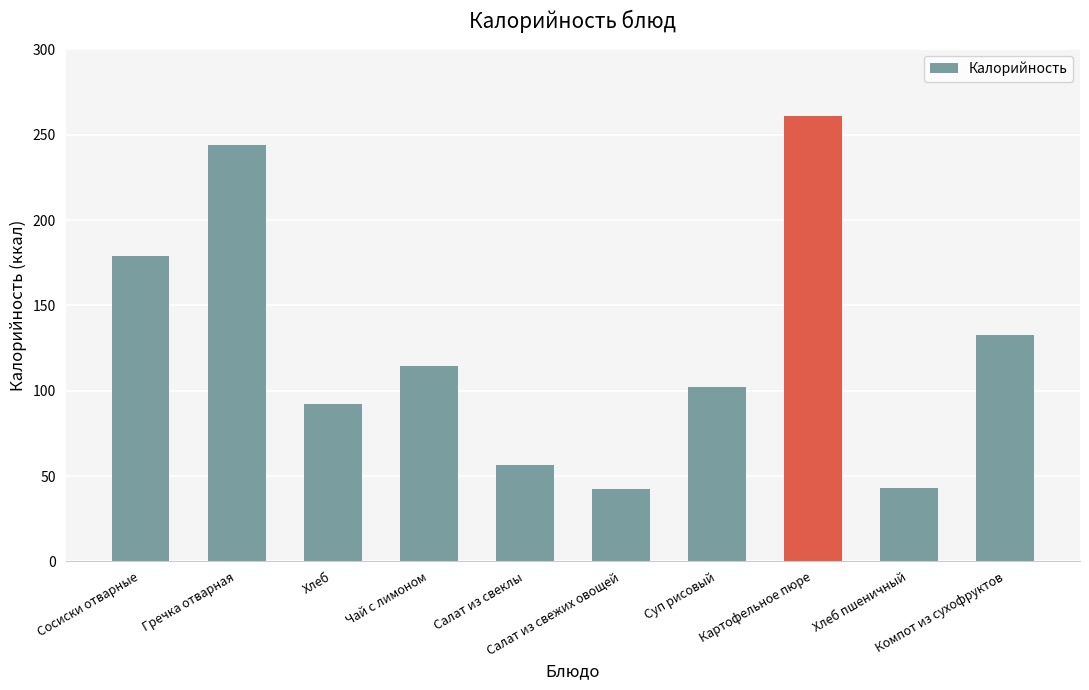

Which has a higher value, Компот из сухофруктов or Картофельное пюре?

Картофельное пюре